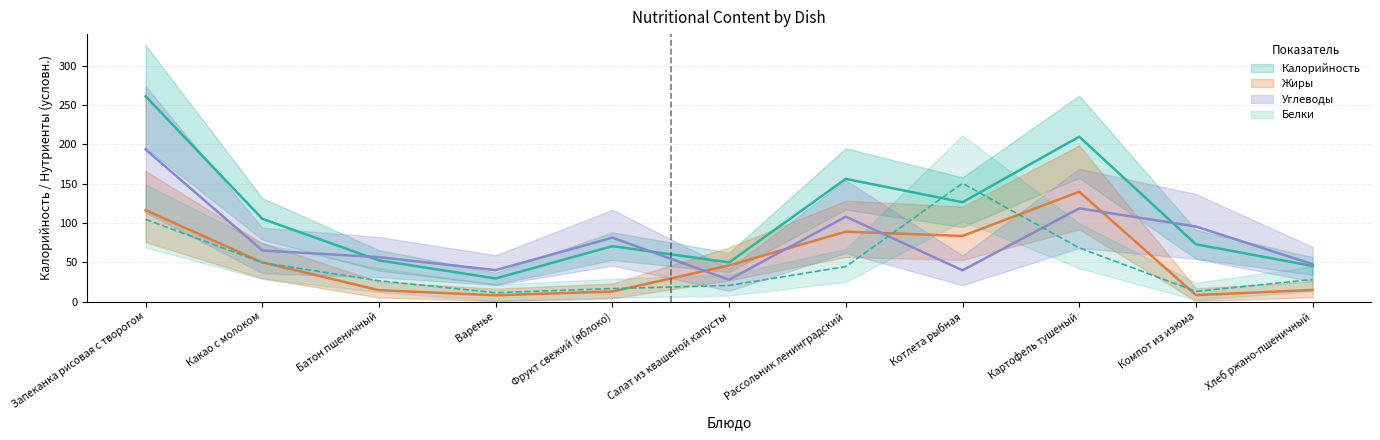

What is the value of the Белки point at the 5th from the left?

16.6